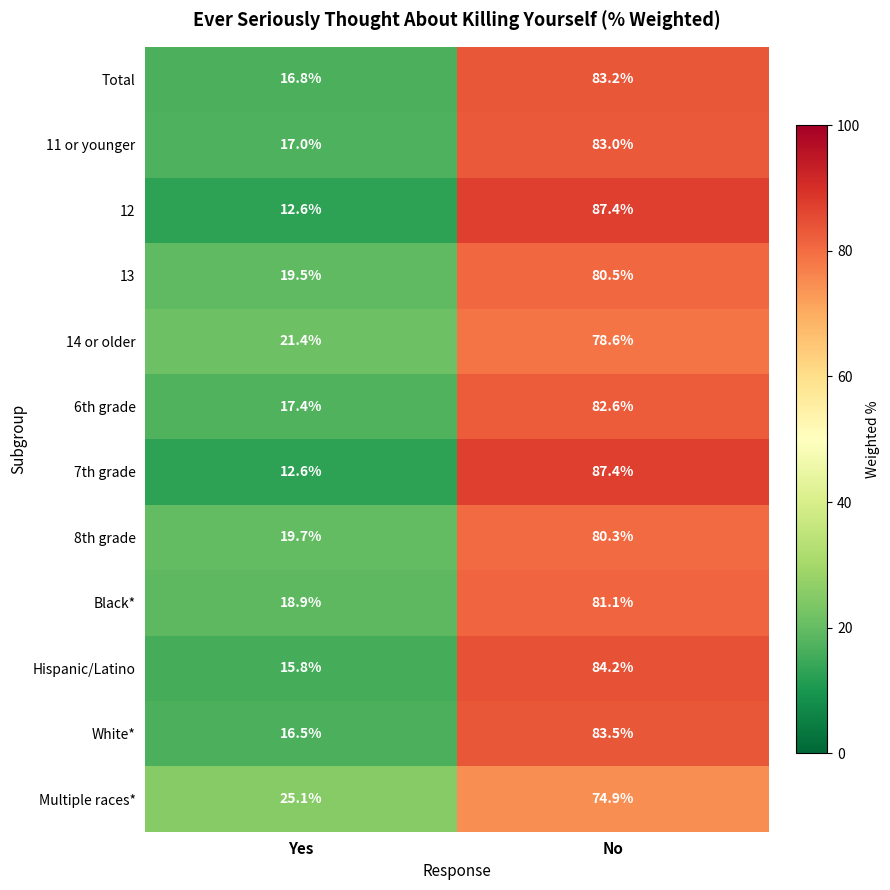

Reading left to right, extract all data points from this chart.

Total: Yes=16.8	No=83.2
11 or younger: Yes=17.0	No=83.0
12: Yes=12.6	No=87.4
13: Yes=19.5	No=80.5
14 or older: Yes=21.4	No=78.6
6th grade: Yes=17.4	No=82.6
7th grade: Yes=12.6	No=87.4
8th grade: Yes=19.7	No=80.3
Black*: Yes=18.9	No=81.1
Hispanic/Latino: Yes=15.8	No=84.2
White*: Yes=16.5	No=83.5
Multiple races*: Yes=25.1	No=74.9